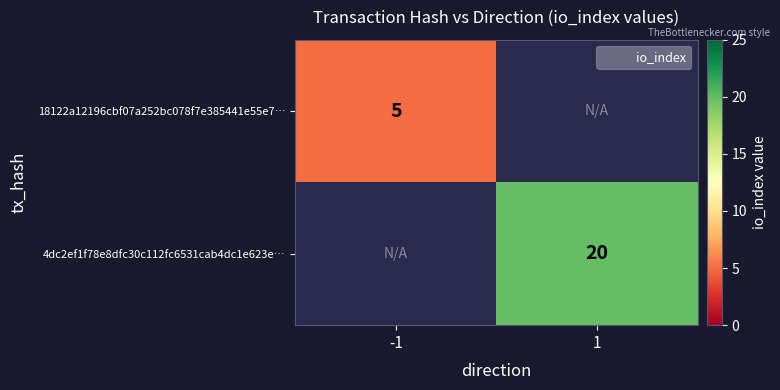

Count the number of categories in the chart.

2